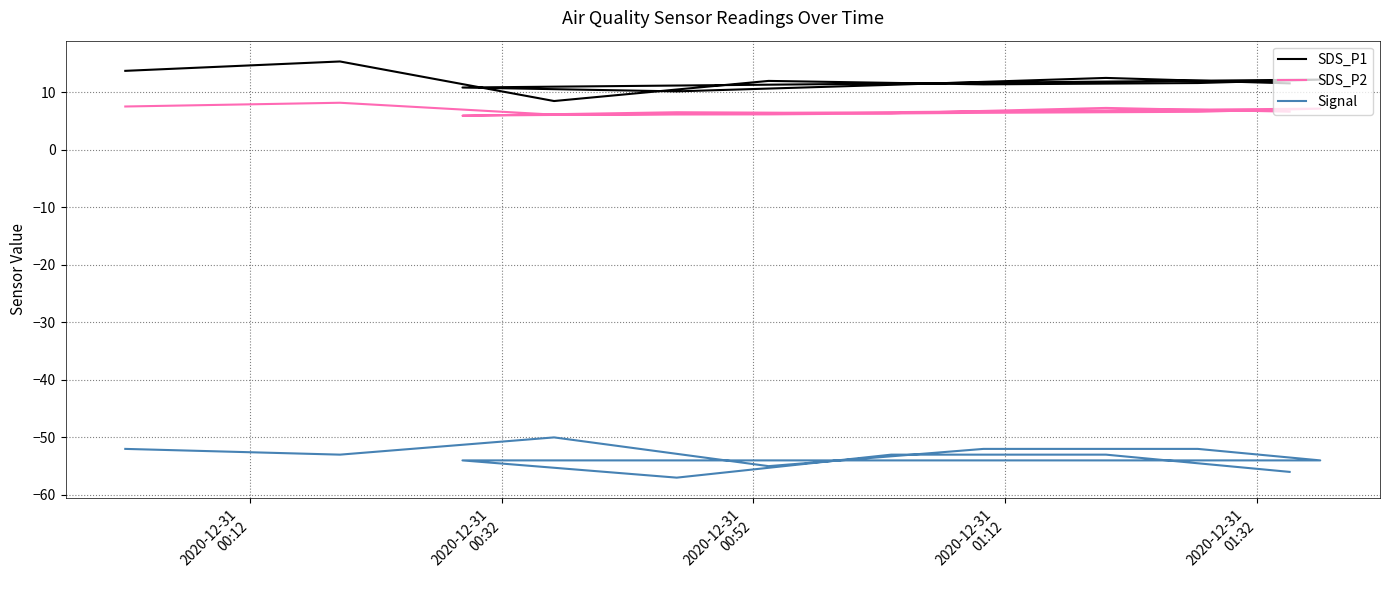

What are all the series names shown in the legend?

SDS_P1, SDS_P2, Signal